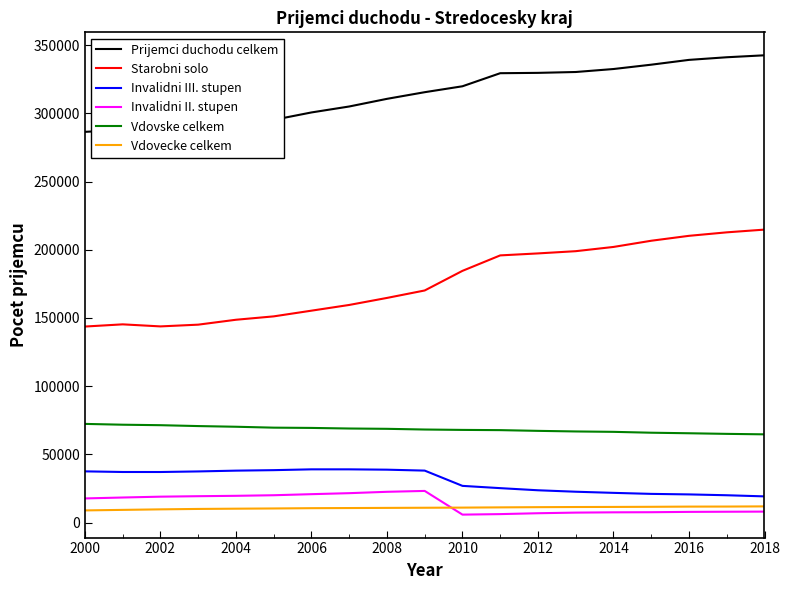

Which series has the largest total across all categories?

Prijemci duchodu celkem